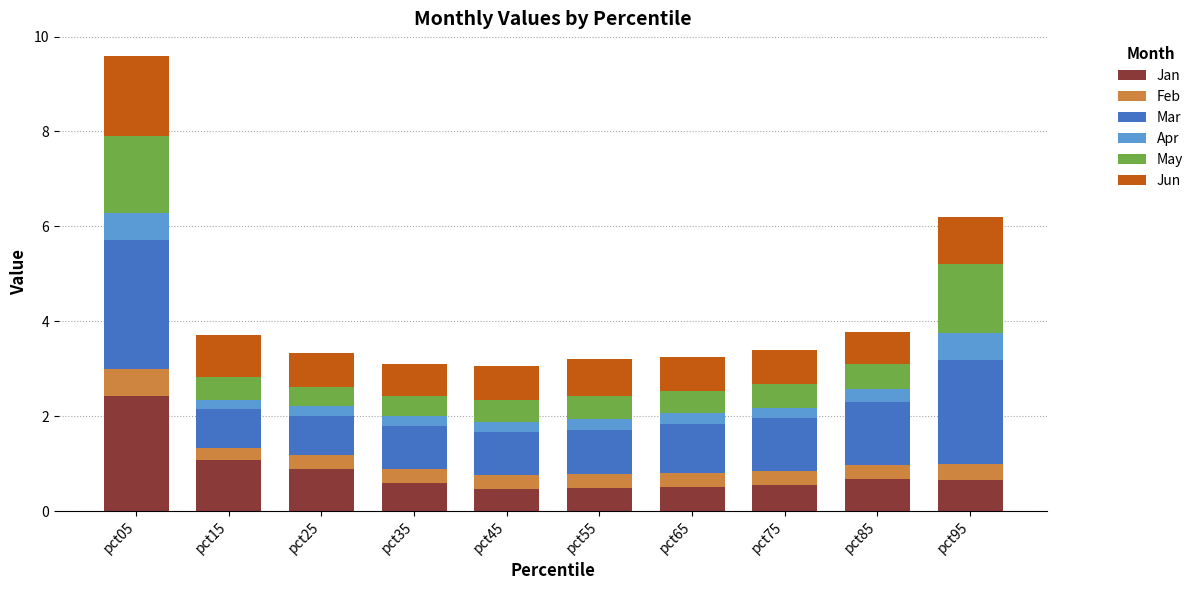

At which category is the sum across all series the highest?

pct05